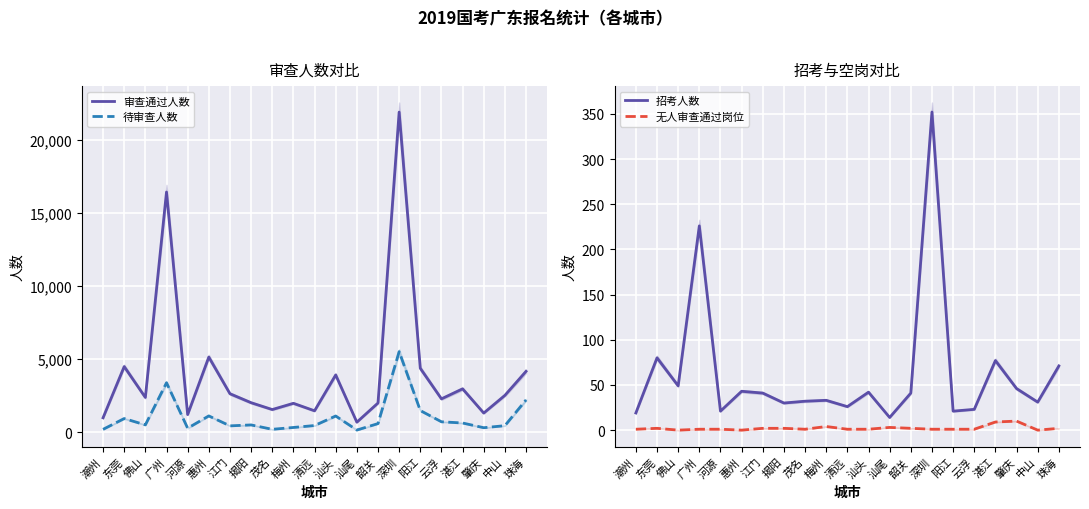

Is the value of 审查通过人数 at 揭阳 greater than the value of 招考人数 at 韶关?

Yes